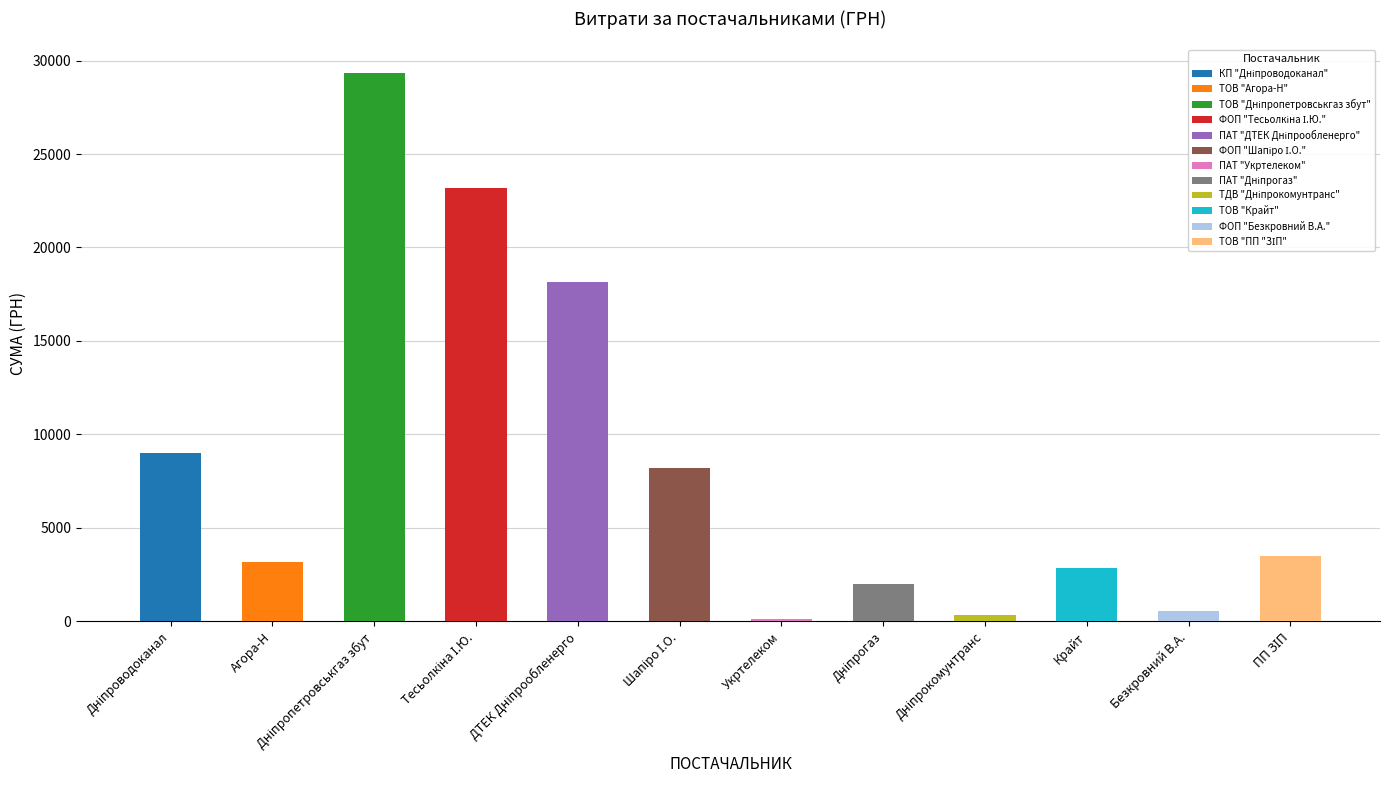

Is it true that the value at Крайт is 2850.0?

True